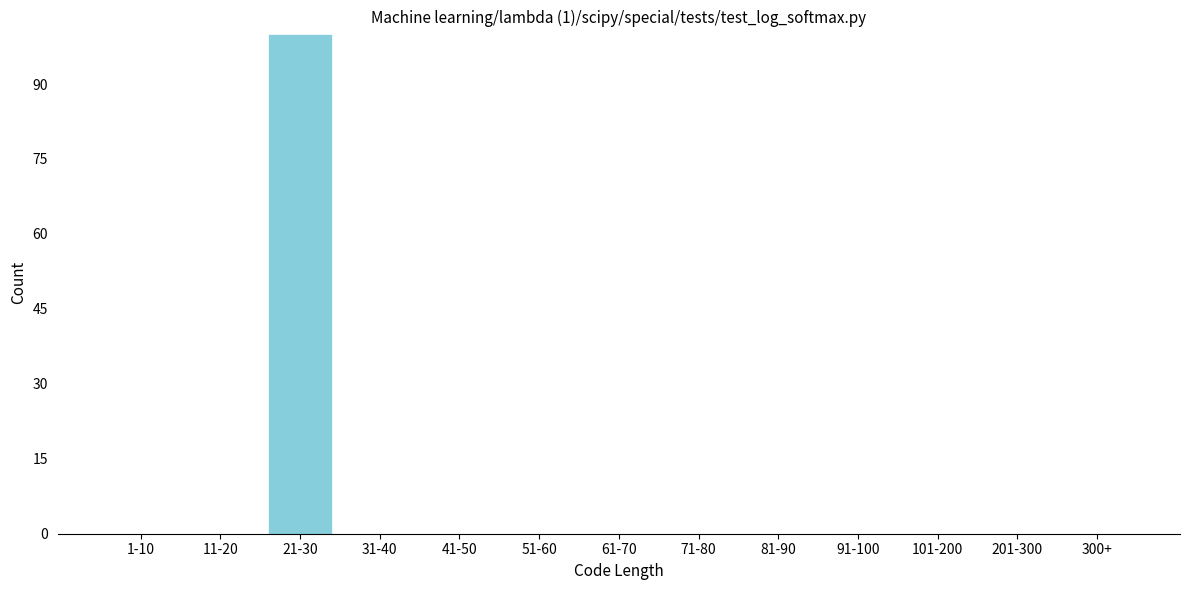

Reading left to right, transcribe all the data shown in this chart.

1-10=0	11-20=0	21-30=100	31-40=0	41-50=0	51-60=0	61-70=0	71-80=0	81-90=0	91-100=0	101-200=0	201-300=0	300+=0